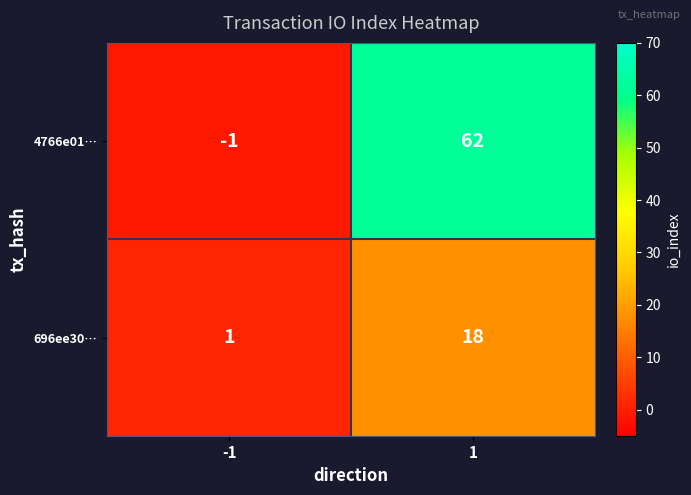

What is the sum of the 696ee30… values at 1 and -1?

19